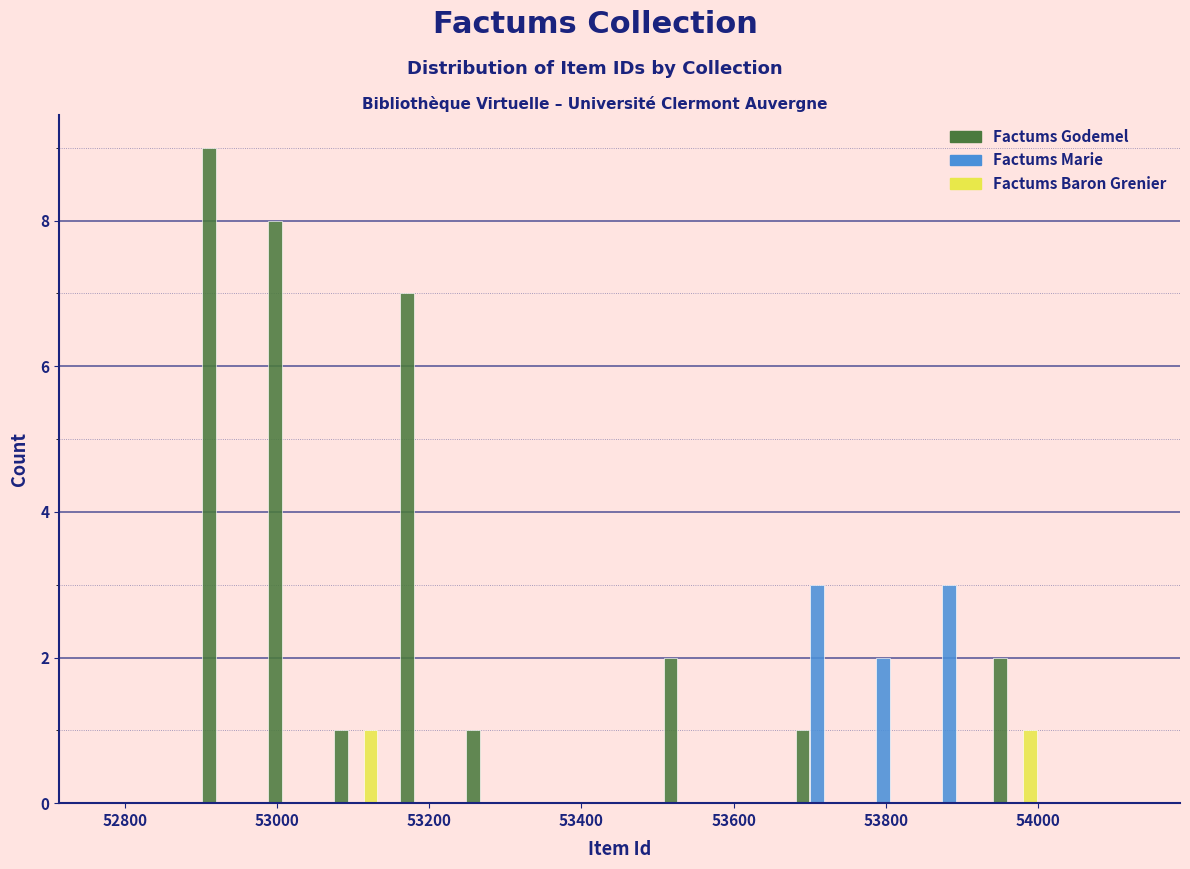

Reading left to right, list every range on the x-axis with the height of the bar of each series over it. Neither the bar edges nor the heights are printed on the chart, so give them approximately, as read against the axes.

52800 to 52880: Factums Godemel=0	Factums Marie=0	Factums Baron Grenier=0
52880 to 52980: Factums Godemel=9	Factums Marie=0	Factums Baron Grenier=0
52980 to 53060: Factums Godemel=8	Factums Marie=0	Factums Baron Grenier=0
53060 to 53140: Factums Godemel=1	Factums Marie=0	Factums Baron Grenier=1
53140 to 53240: Factums Godemel=7	Factums Marie=0	Factums Baron Grenier=0
53240 to 53320: Factums Godemel=1	Factums Marie=0	Factums Baron Grenier=0
53320 to 53400: Factums Godemel=0	Factums Marie=0	Factums Baron Grenier=0
53400 to 53500: Factums Godemel=0	Factums Marie=0	Factums Baron Grenier=0
53500 to 53580: Factums Godemel=2	Factums Marie=0	Factums Baron Grenier=0
53580 to 53660: Factums Godemel=0	Factums Marie=0	Factums Baron Grenier=0
53660 to 53760: Factums Godemel=1	Factums Marie=3	Factums Baron Grenier=0
53760 to 53840: Factums Godemel=0	Factums Marie=2	Factums Baron Grenier=0
53840 to 53920: Factums Godemel=0	Factums Marie=3	Factums Baron Grenier=0
53920 to 54020: Factums Godemel=2	Factums Marie=0	Factums Baron Grenier=1
54020 to 54100: Factums Godemel=0	Factums Marie=0	Factums Baron Grenier=0